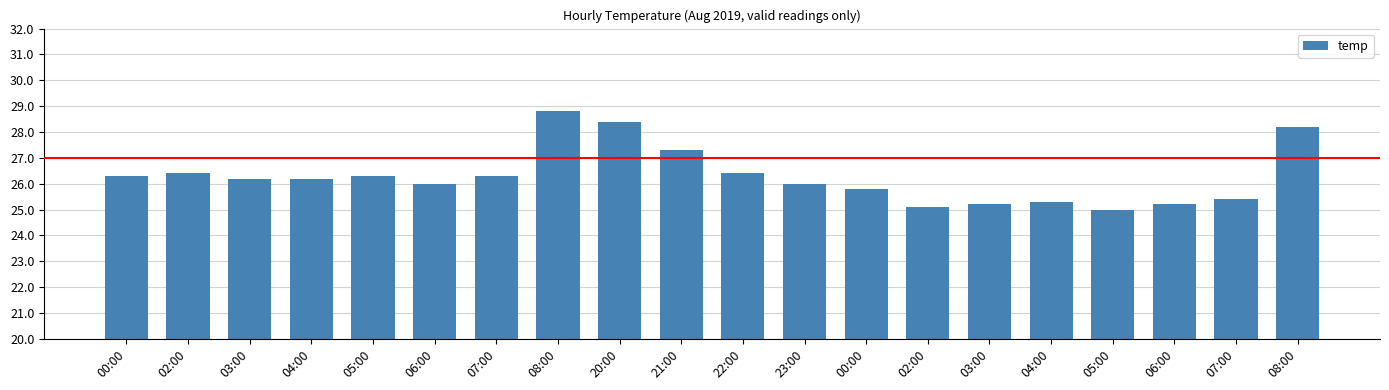

Does the chart contain any negative values?

No